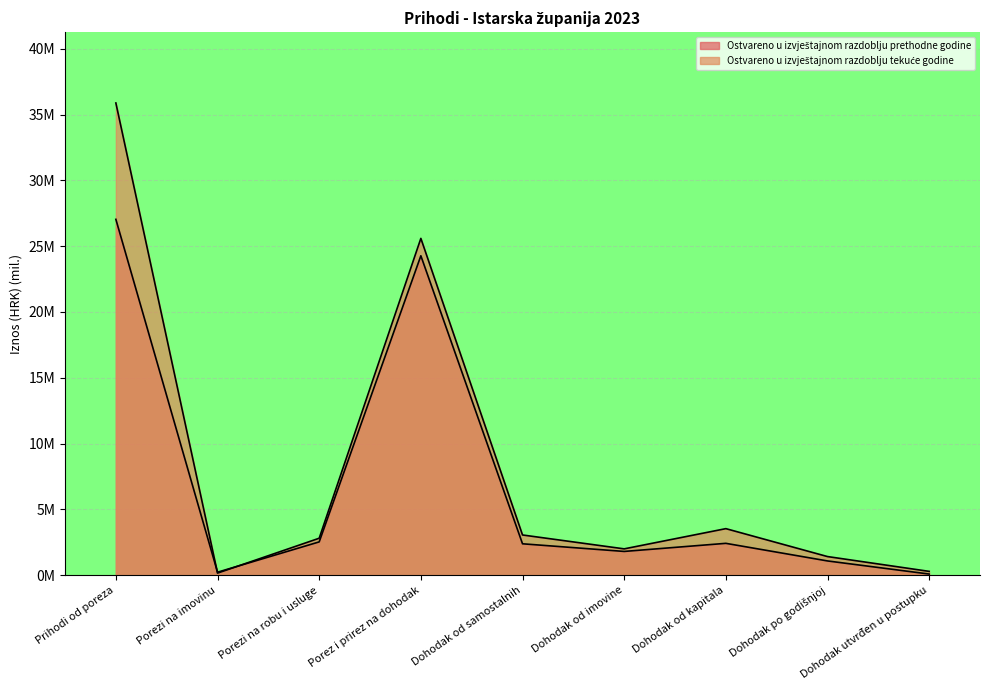

Which label corresponds to the largest value in the chart?

Prihodi od poreza